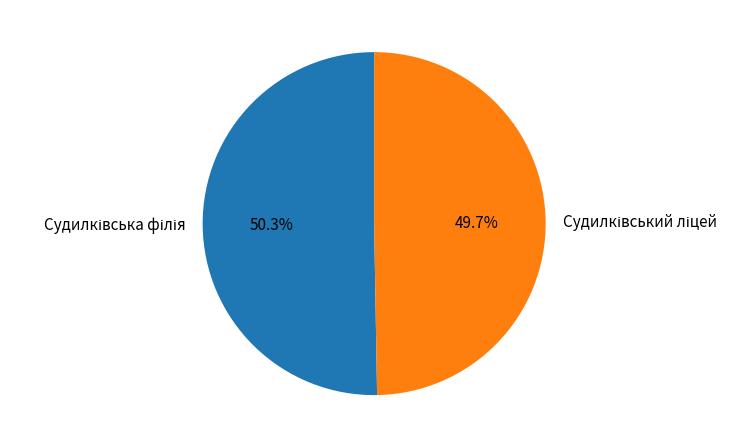

Is there any slice that represents more than half of the pie?

Yes